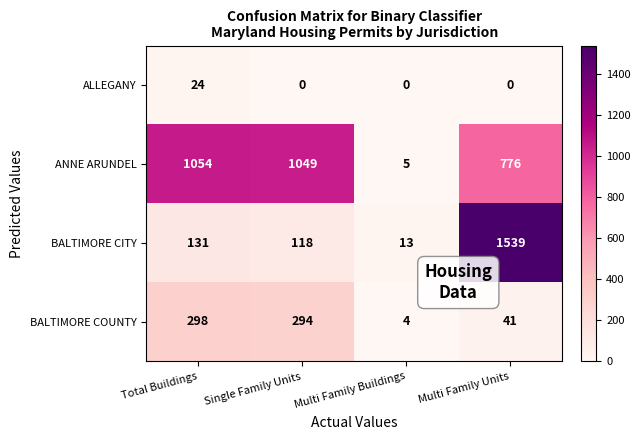

What is the lowest value of the BALTIMORE CITY series?

13